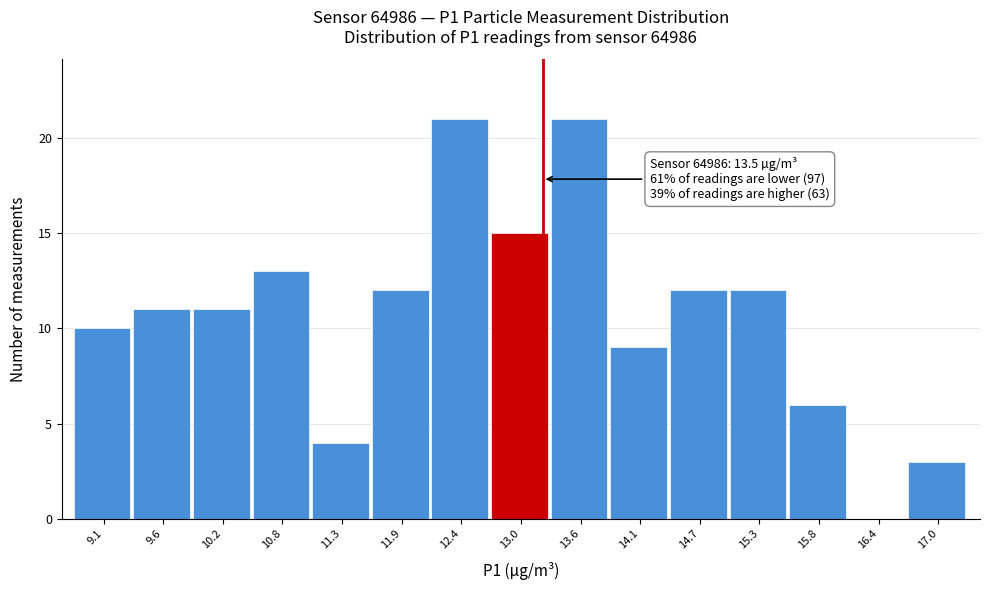

Reading right to left, extract all data points from this chart.

17.0=3	16.4=0	15.8=6	15.3=12	14.7=12	14.1=9	13.6=21	13.0=15	12.4=21	11.9=12	11.3=4	10.8=13	10.2=11	9.6=11	9.1=10